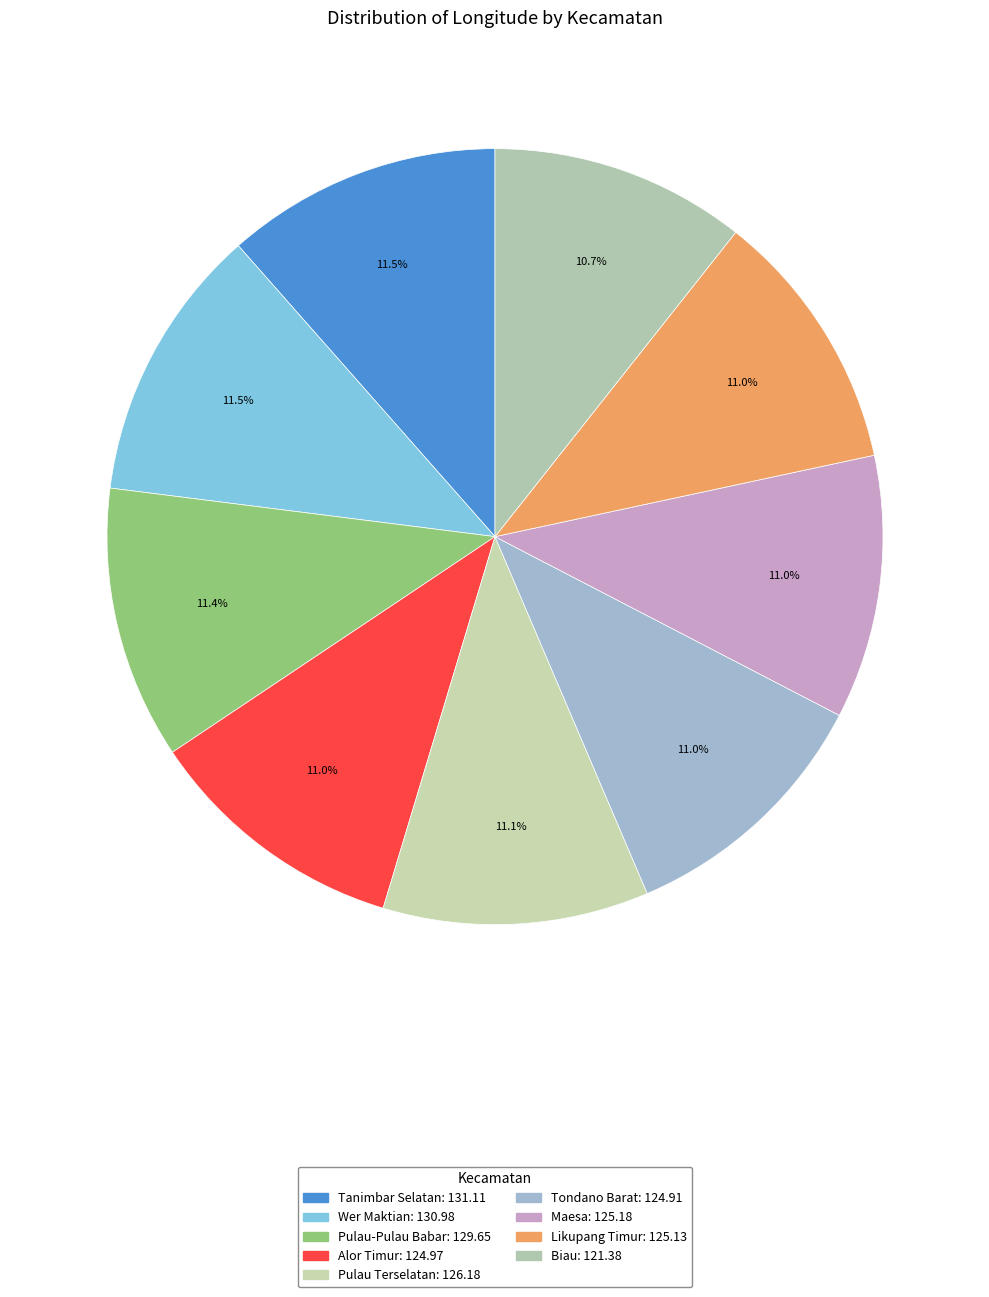

How many slices are in this pie chart?

9